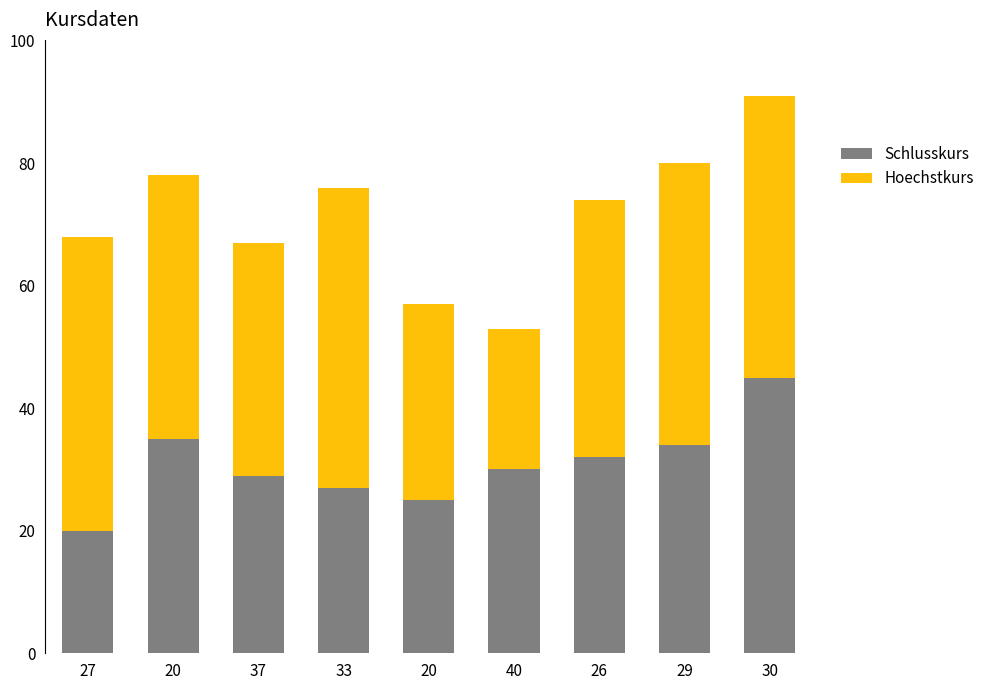

How many bars are there in total?

9